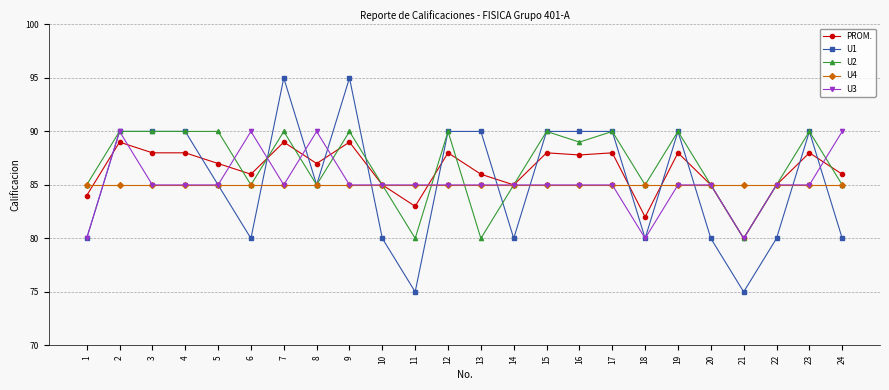

At how many categories does at least one series exceed 75?

24